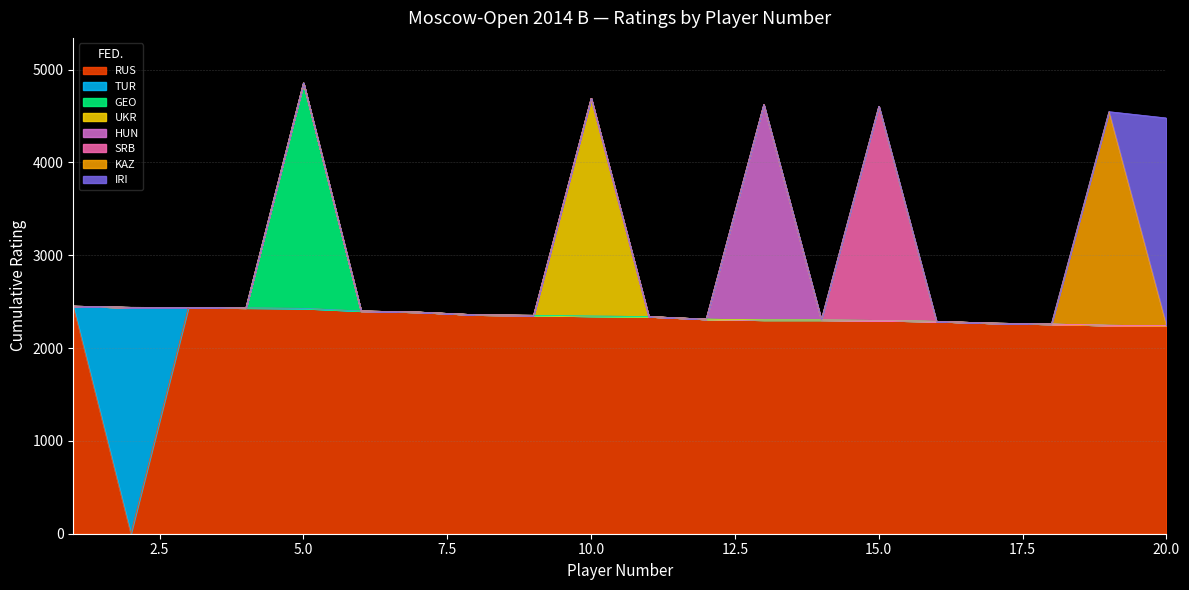

True or false: UKR has more than 1 points higher than both neighbors.

False